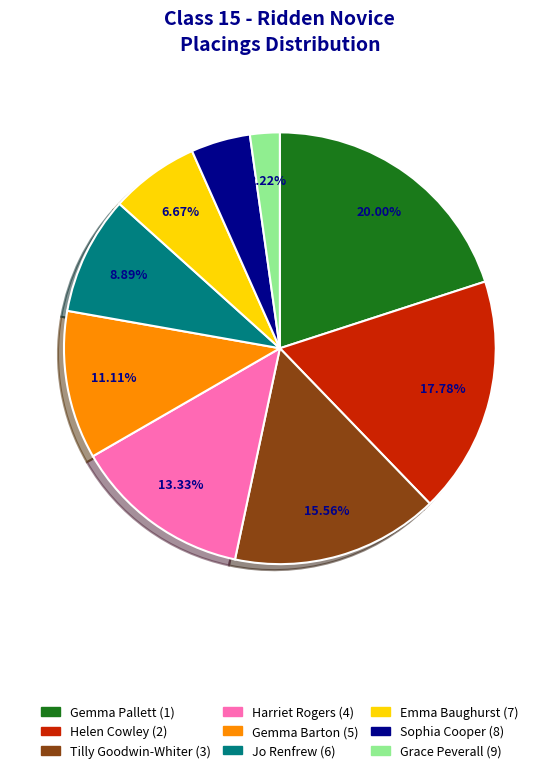

Count the number of slices in the pie.

9